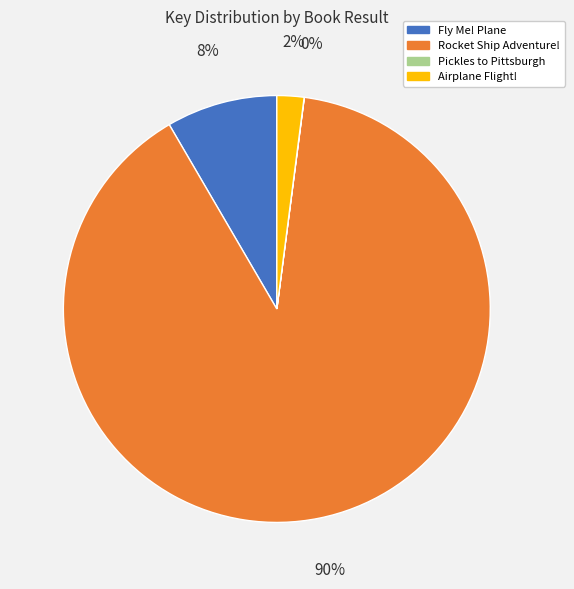

To the nearest percent, what is the average slice percentage?

25%